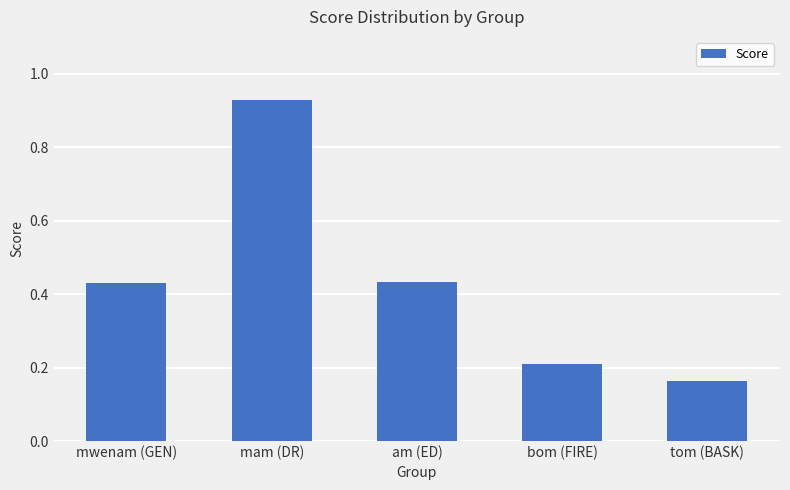

What is the sum of all values?

2.2